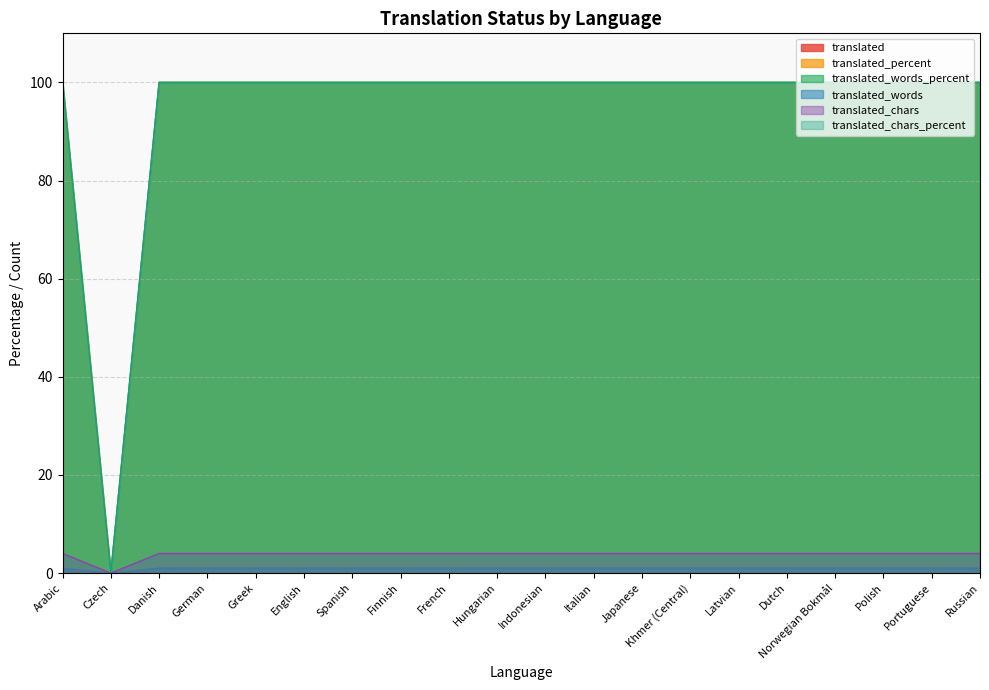

What is the label of the 16th point from the left?

Dutch